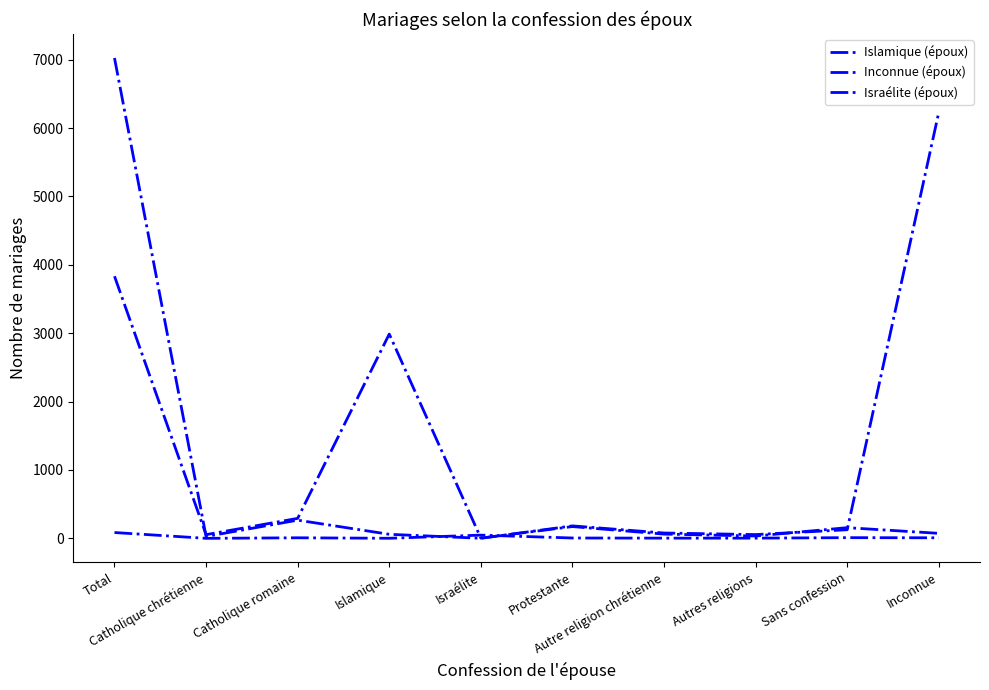

Does the chart have visible grid lines?

No